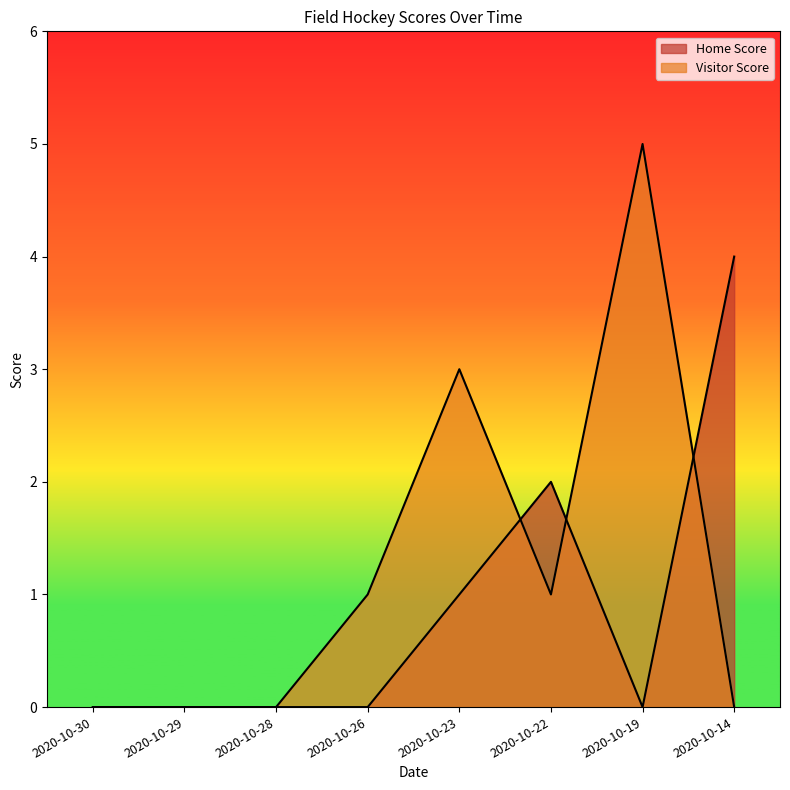

Which series ends up on top after the final intersection of Visitor Score and Home Score?

Home Score